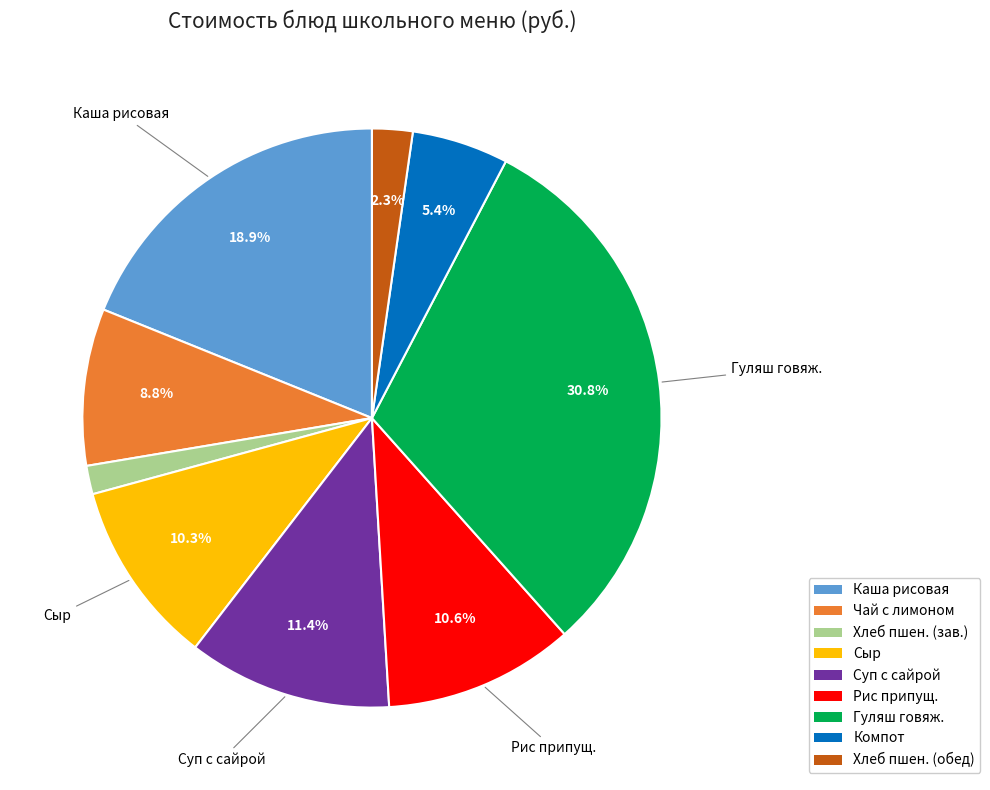

Is there a majority slice in this chart?

No